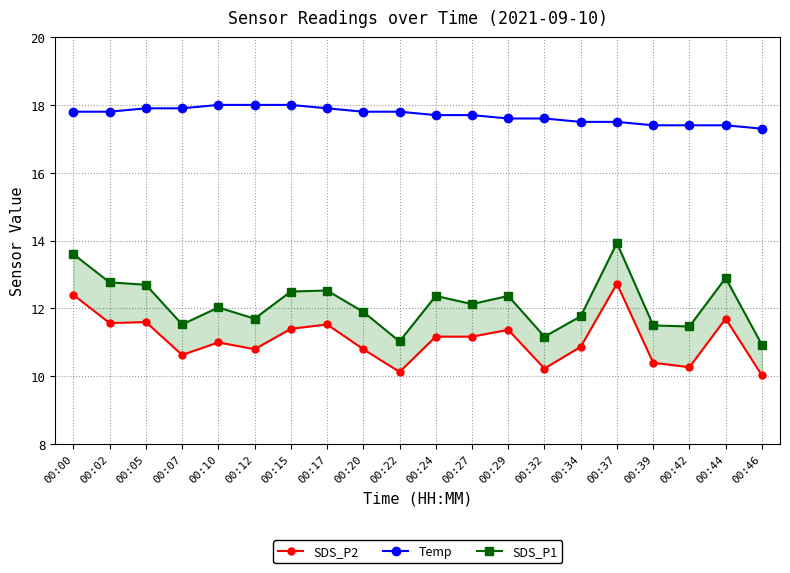

Reading left to right, extract all data points from this chart.

SDS_P2: 12.4	11.6	11.6	10.6	11.0	10.8	11.4	11.5	10.8	10.1	11.2	11.2	11.4	10.2	10.9	12.7	10.4	10.3	11.7	10.0
Temp: 17.8	17.8	17.9	17.9	18.0	18.0	18.0	17.9	17.8	17.8	17.7	17.7	17.6	17.6	17.5	17.5	17.4	17.4	17.4	17.3
SDS_P1: 13.6	12.8	12.7	11.5	12.0	11.7	12.5	12.5	11.9	11.0	12.4	12.1	12.4	11.2	11.8	13.9	11.5	11.5	12.9	10.9